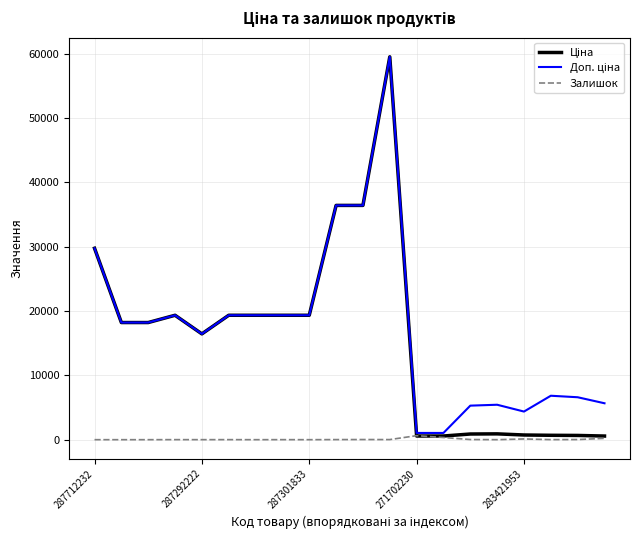

How many lines are shown in the chart?

3